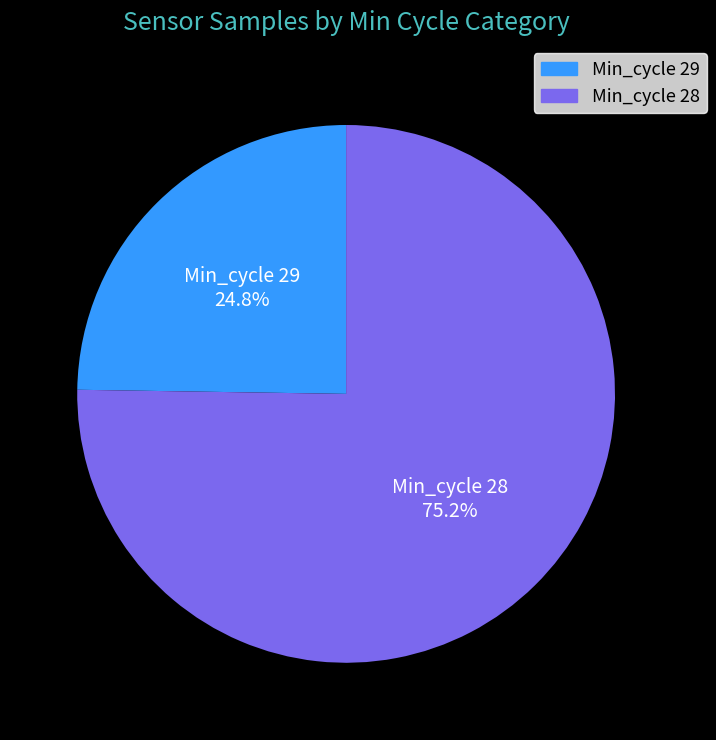

How many slices are in this pie chart?

2